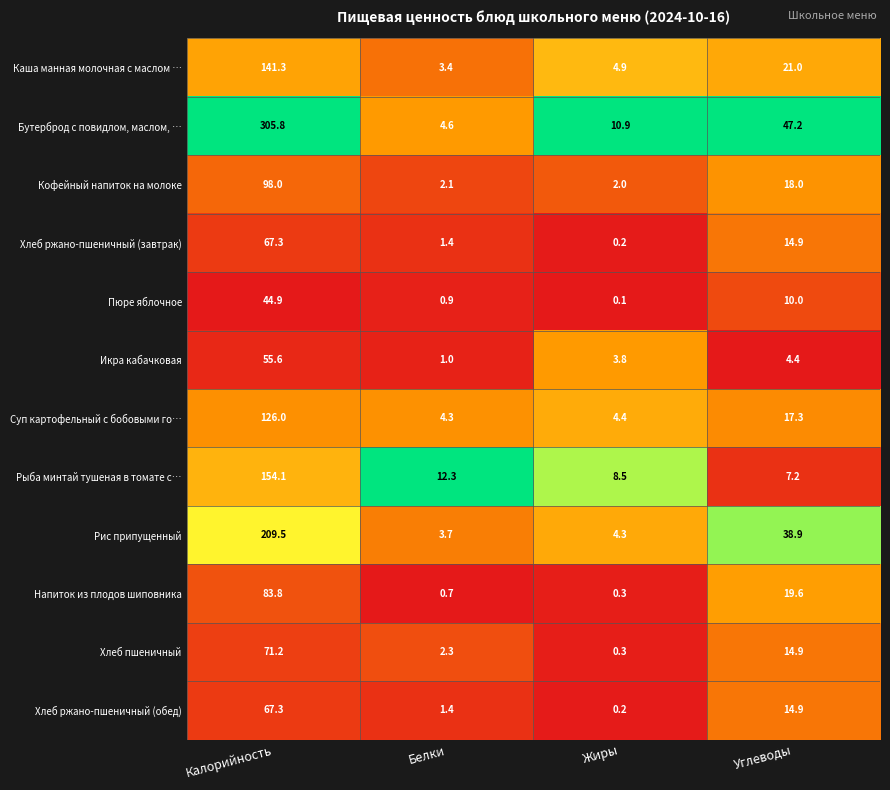

Rank the categories by Рыба минтай тушеная в томате с… value from highest to lowest.

Калорийность, Белки, Жиры, Углеводы